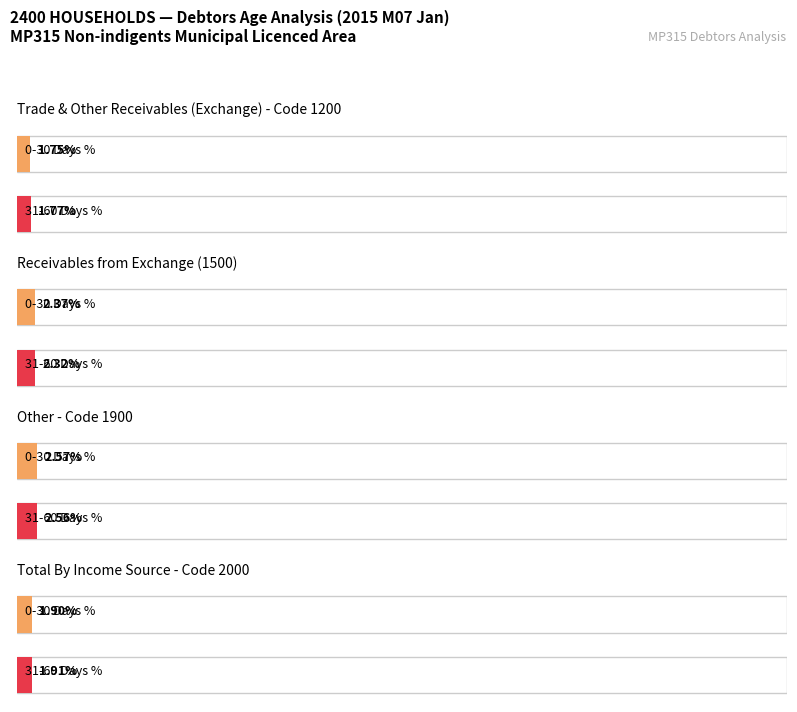

The value of Total at Other is 34709499. True or false?

True